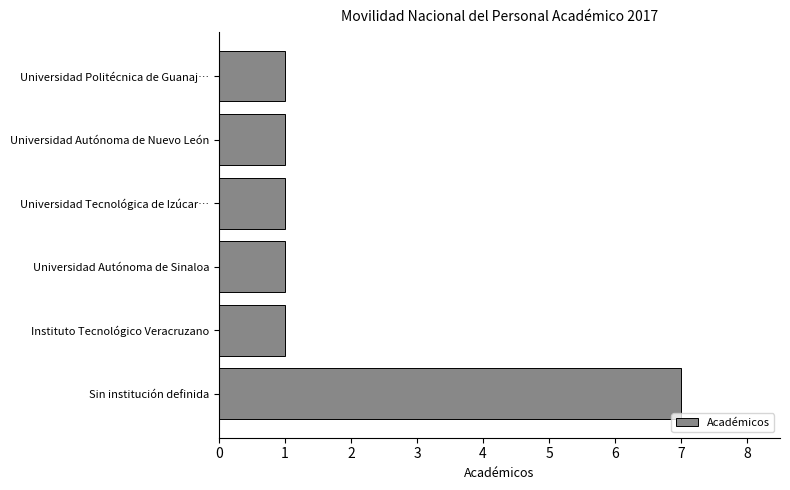

What is the maximum value shown in the chart?

7